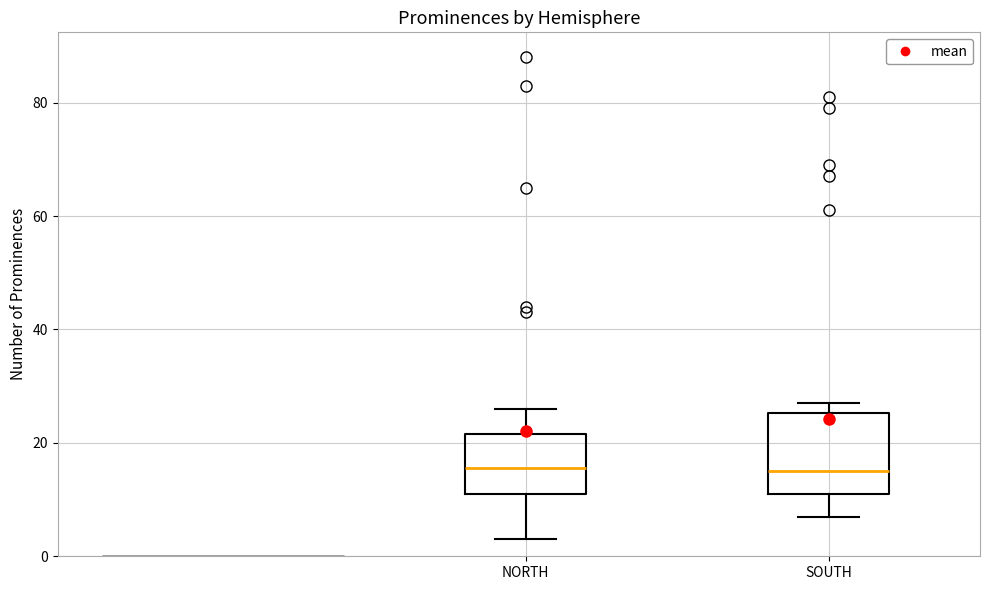

Reading left to right, read every box against the y-axis: the position of its median line, the range the box covers, and the ends of its whiskers. The values are not printed on the chart, so give them approximately, as read against the axis.

NORTH: median 16, box 12 to 22, whiskers 4 to 26
SOUTH: median 16, box 12 to 26, whiskers 8 to 28